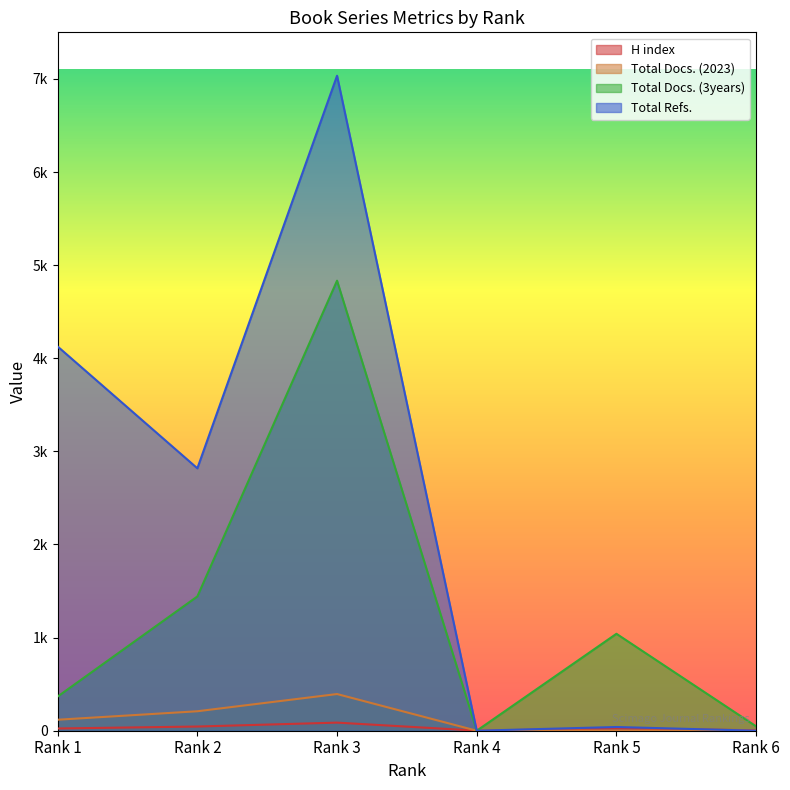

Reading left to right, list all the values displayed in this chart.

H index: Rank 1=24	Rank 2=45	Rank 3=87	Rank 4=1	Rank 5=25	Rank 6=5
Total Docs. (2023): Rank 1=118	Rank 2=209	Rank 3=394	Rank 4=0	Rank 5=2	Rank 6=0
Total Docs. (3years): Rank 1=367	Rank 2=1442	Rank 3=4833	Rank 4=0	Rank 5=1041	Rank 6=47
Total Refs.: Rank 1=4126	Rank 2=2818	Rank 3=7034	Rank 4=0	Rank 5=40	Rank 6=0